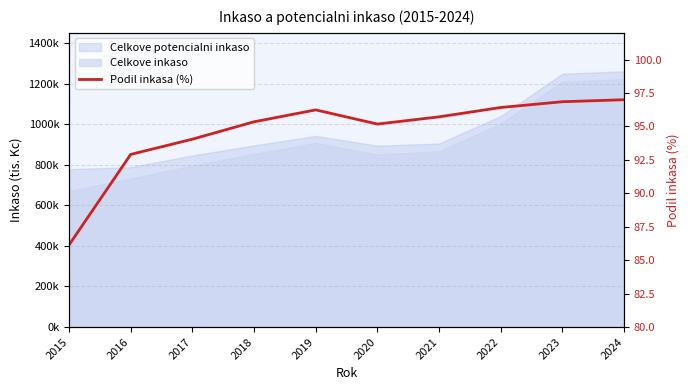

At which category does the chart reach its minimum across all series?

2015